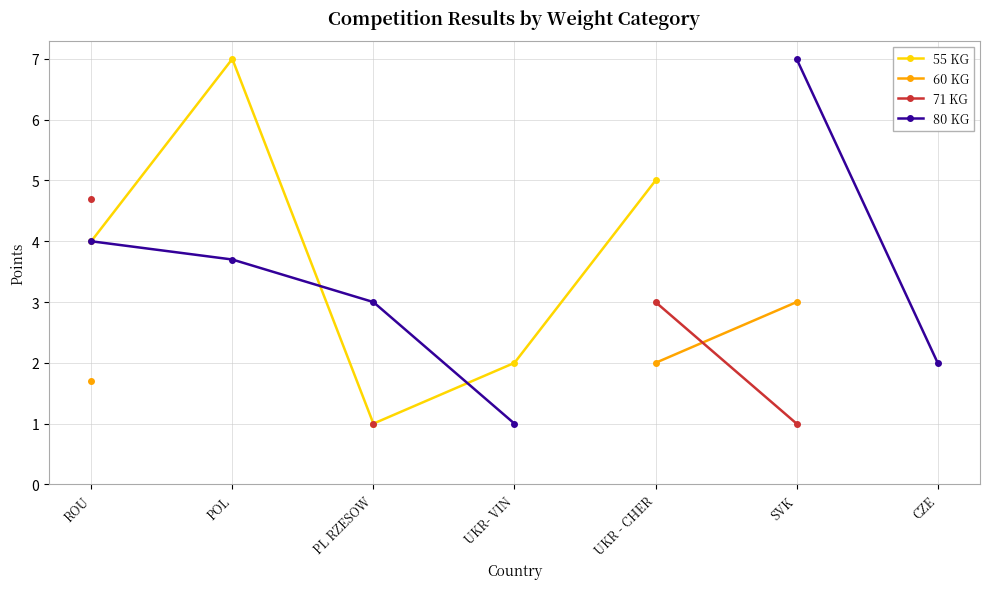

What is the smallest value displayed?

1.0